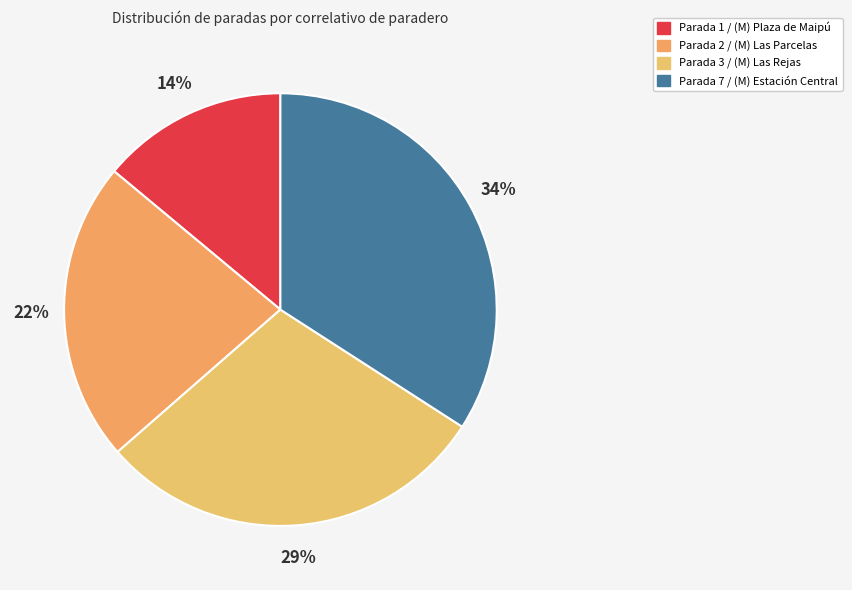

What is the largest slice in the pie chart?

Parada 7 / (M) Estación Central